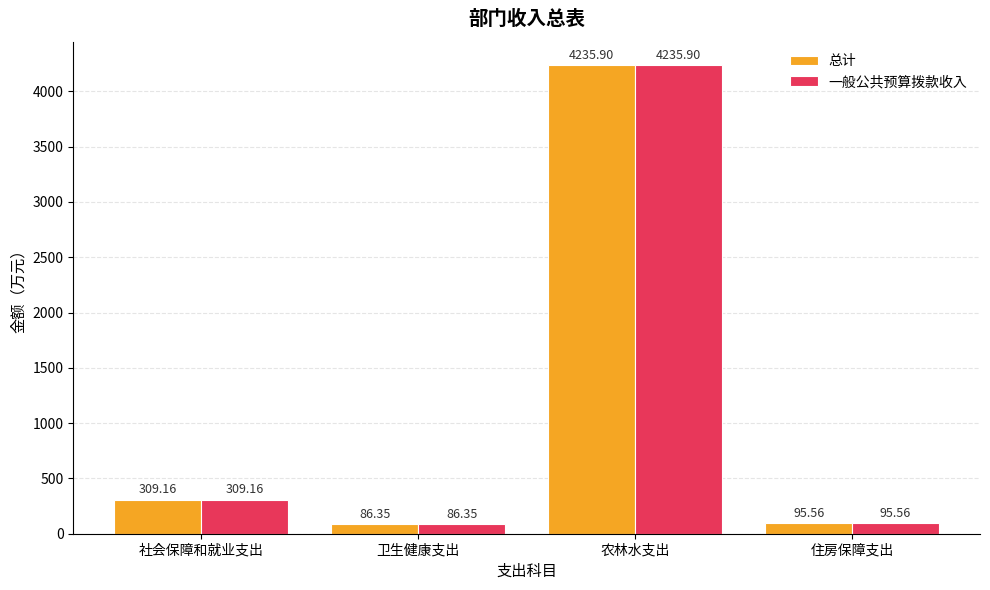

Is the value of 总计 at 卫生健康支出 greater than the value of 一般公共预算拨款收入 at 社会保障和就业支出?

No